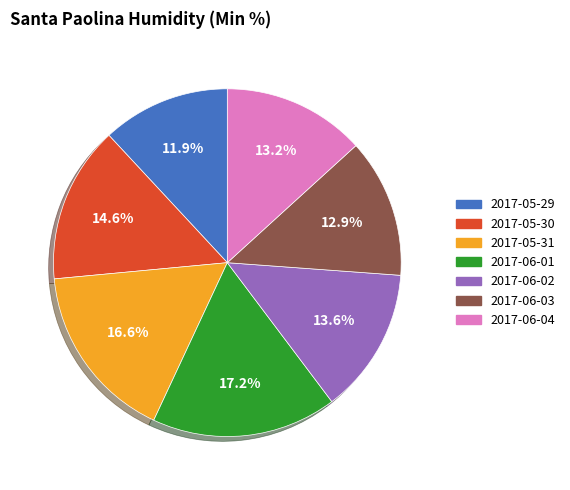

How many segments does this pie chart have?

7